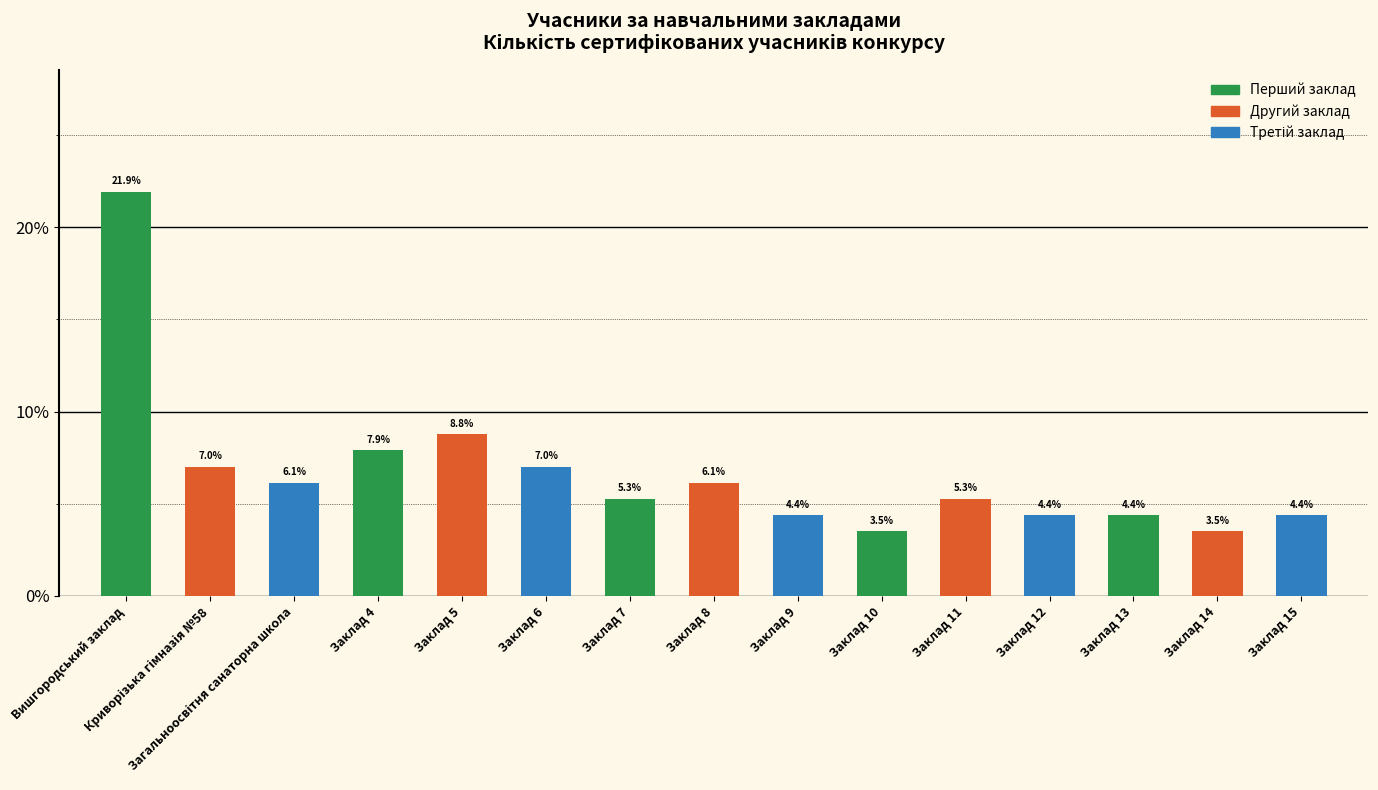

What is the ratio of the value at Заклад 8 to the value at Заклад 9?

1.4